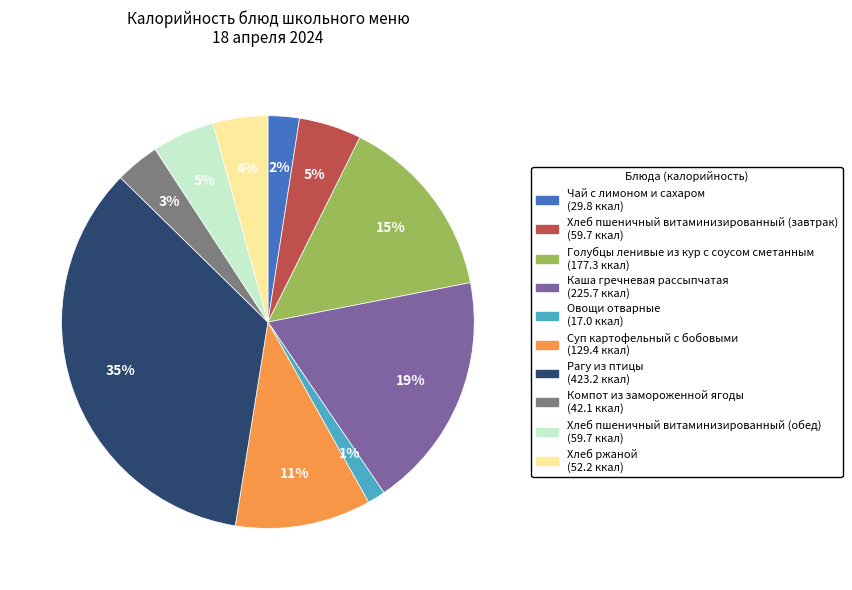

Does Хлеб пшеничный витаминизированный (обед) represent more than half of the total?

No